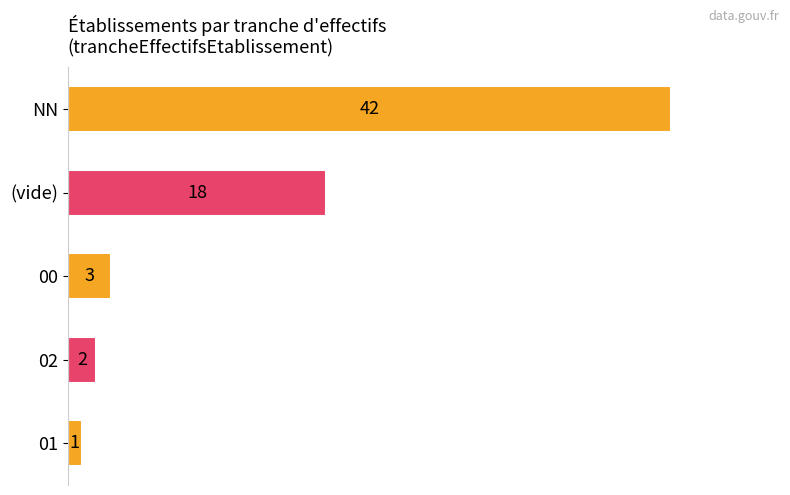

What is the ratio of the value at 00 to the value at 01?

3.0